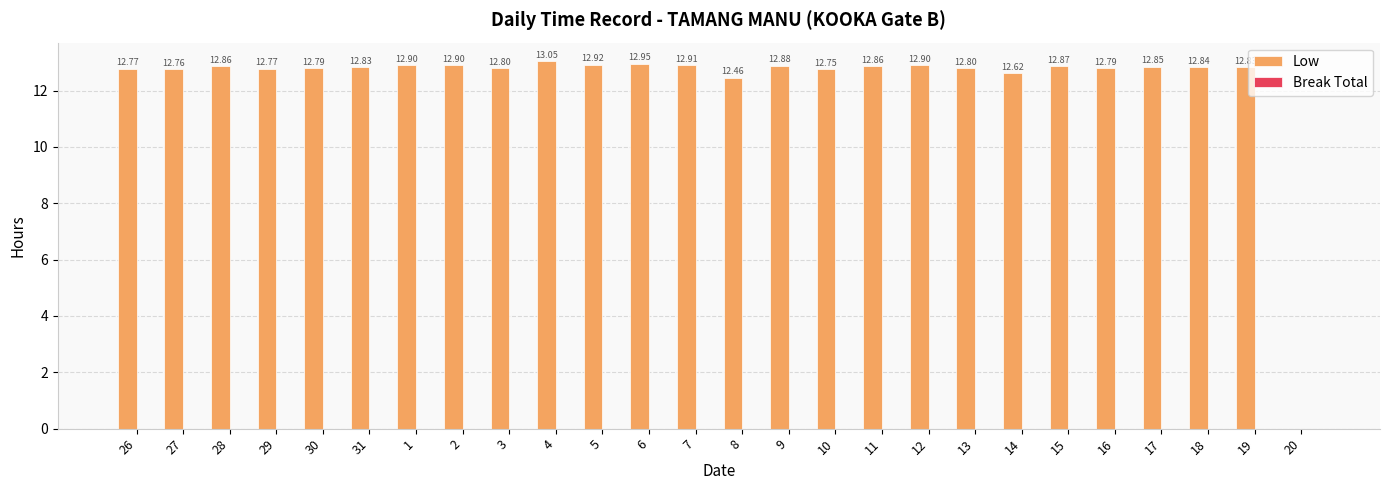

What is the change in value from 12 to 20?

-12.9